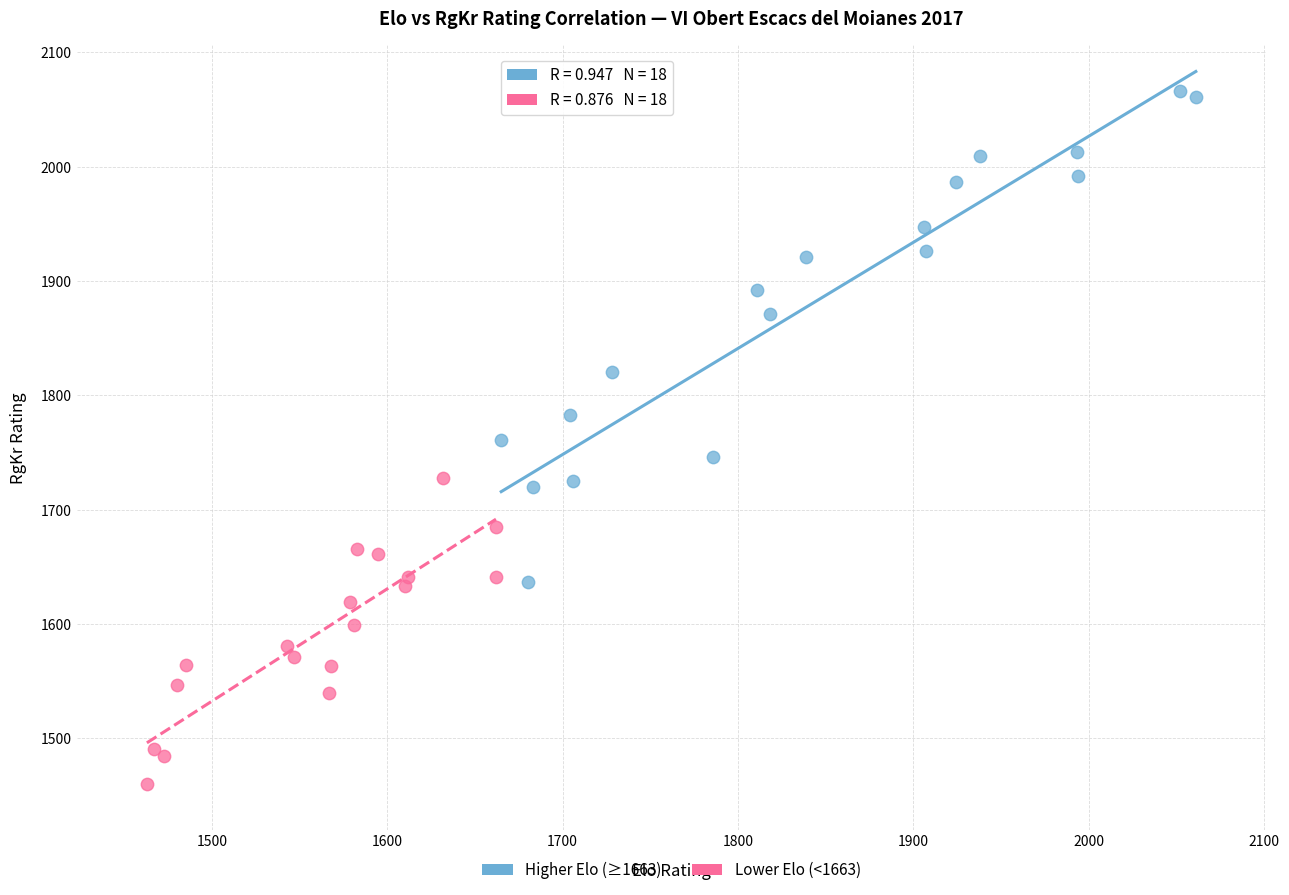

Which series contains the highest Y value?

Higher Elo (≥1663)